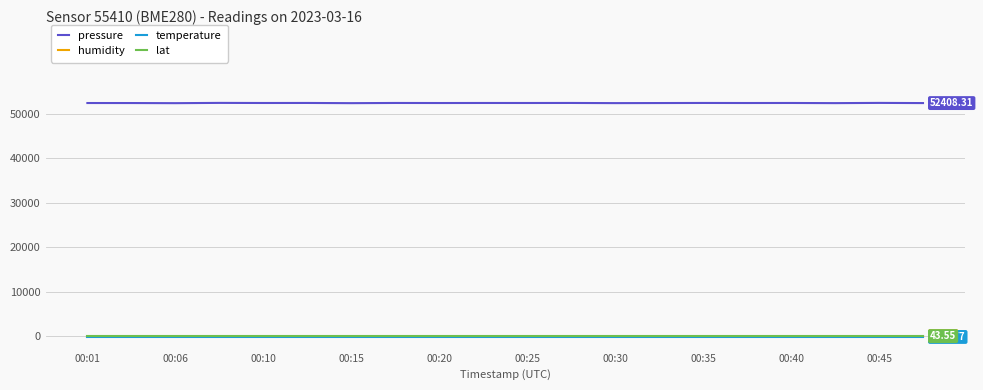

Which series has the largest total across all categories?

pressure